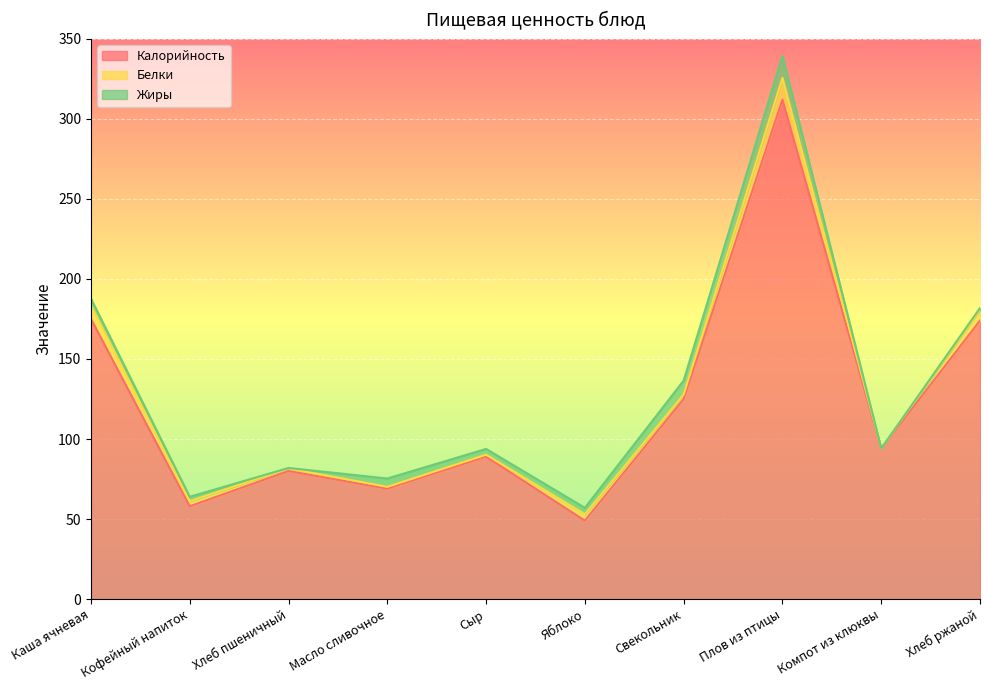

What is the approximate value of Белки at Кофейный напиток?

3.2